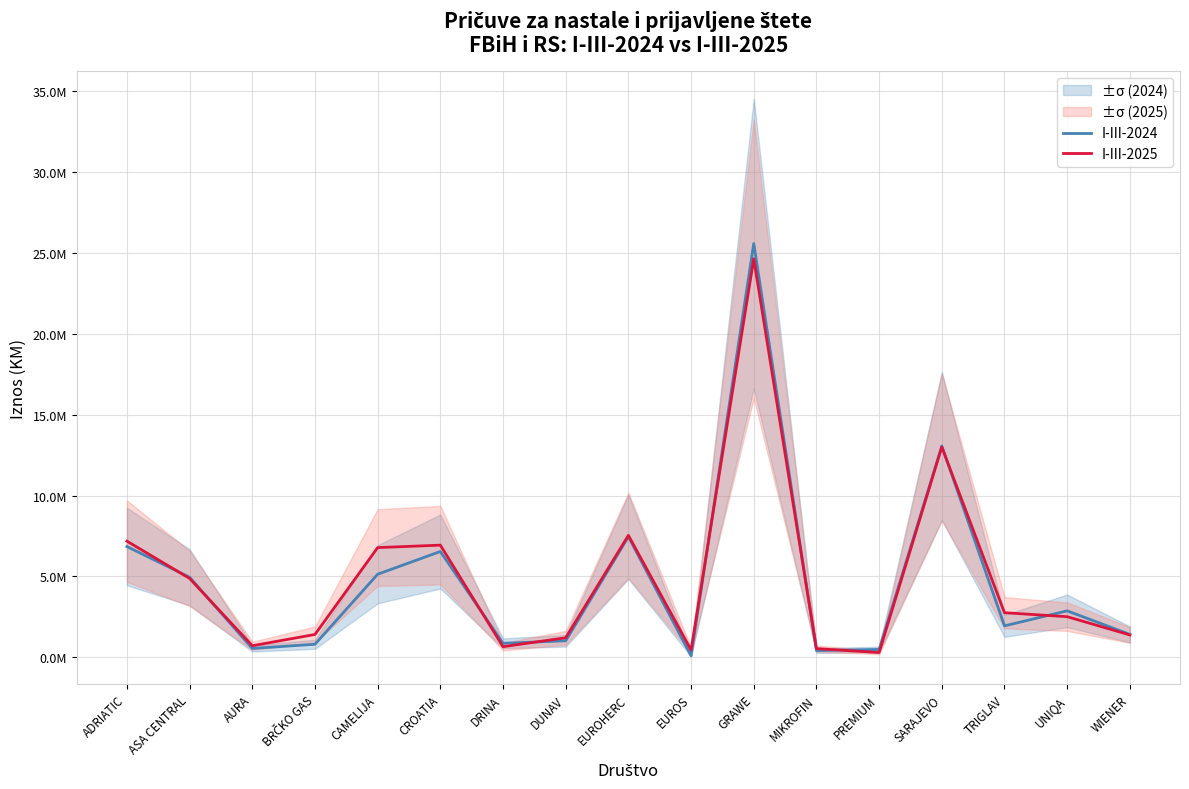

What is the approximate value of I-III-2025 at MIKROFIN, to the nearest 50?

542350